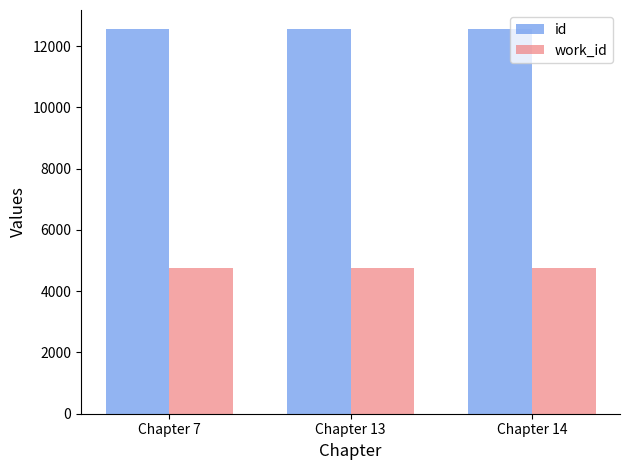

Is the value of work_id at Chapter 13 greater than the value of id at Chapter 7?

No